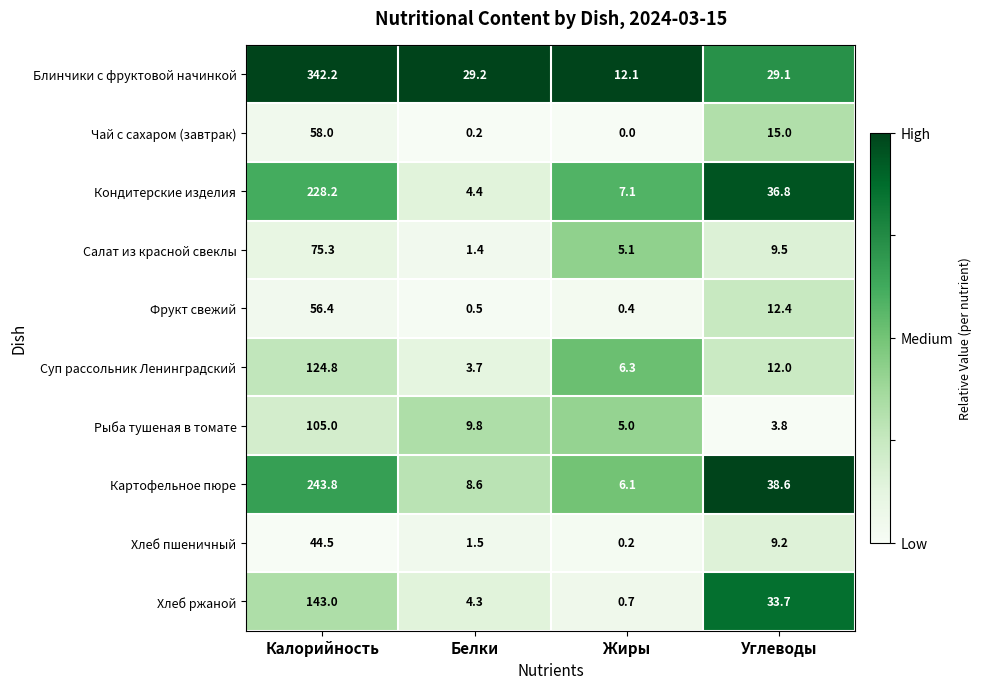

How many categories are shown in the chart?

4